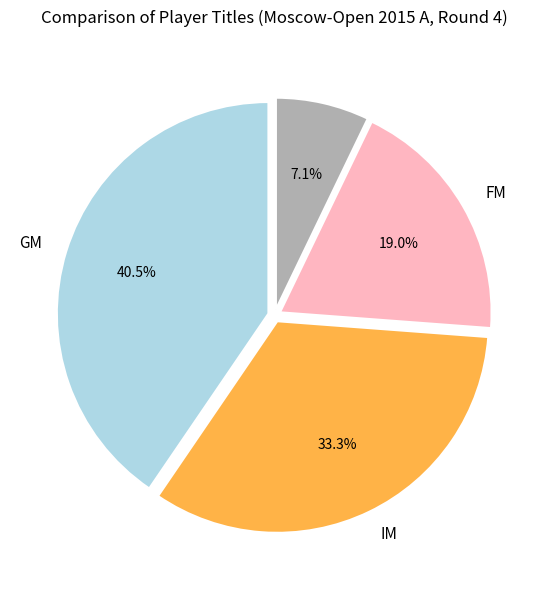

Is there a majority slice in this chart?

No